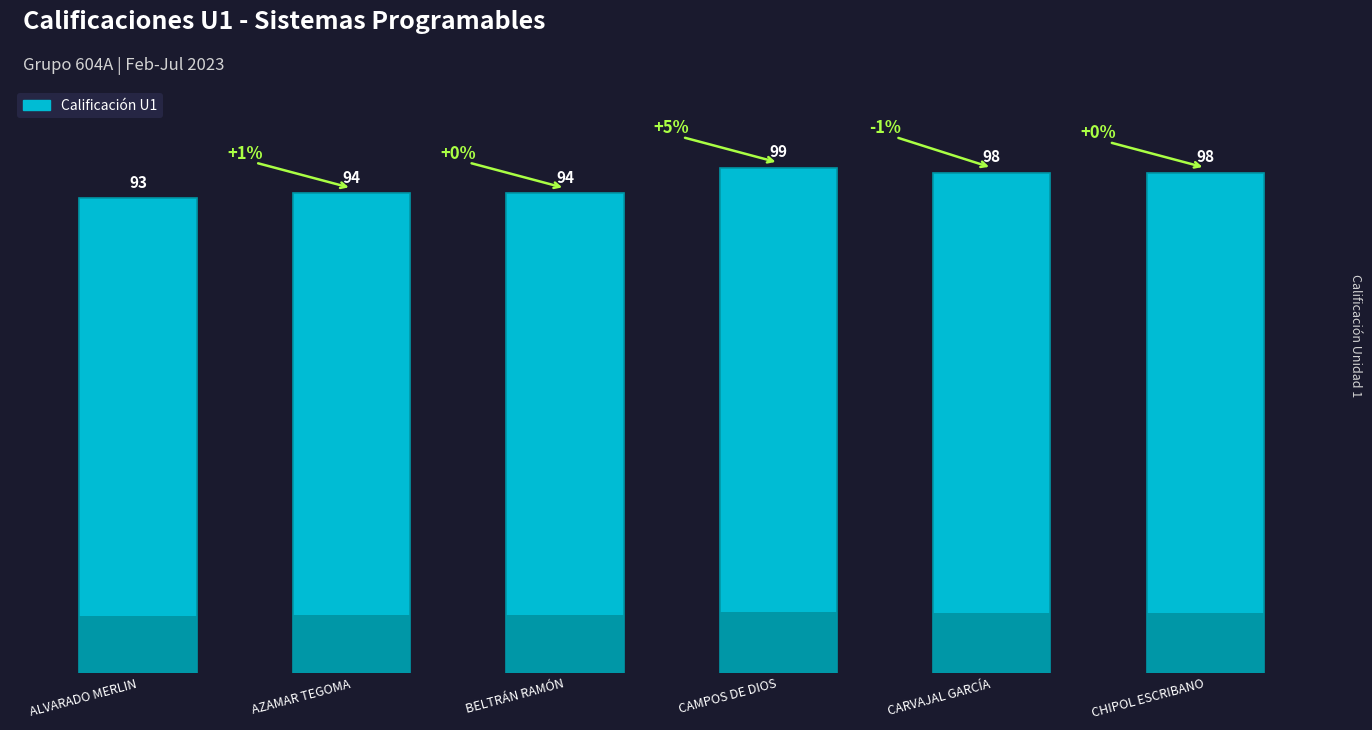

True or false: the data shows 58 at CARVAJAL GARCÍA.

False